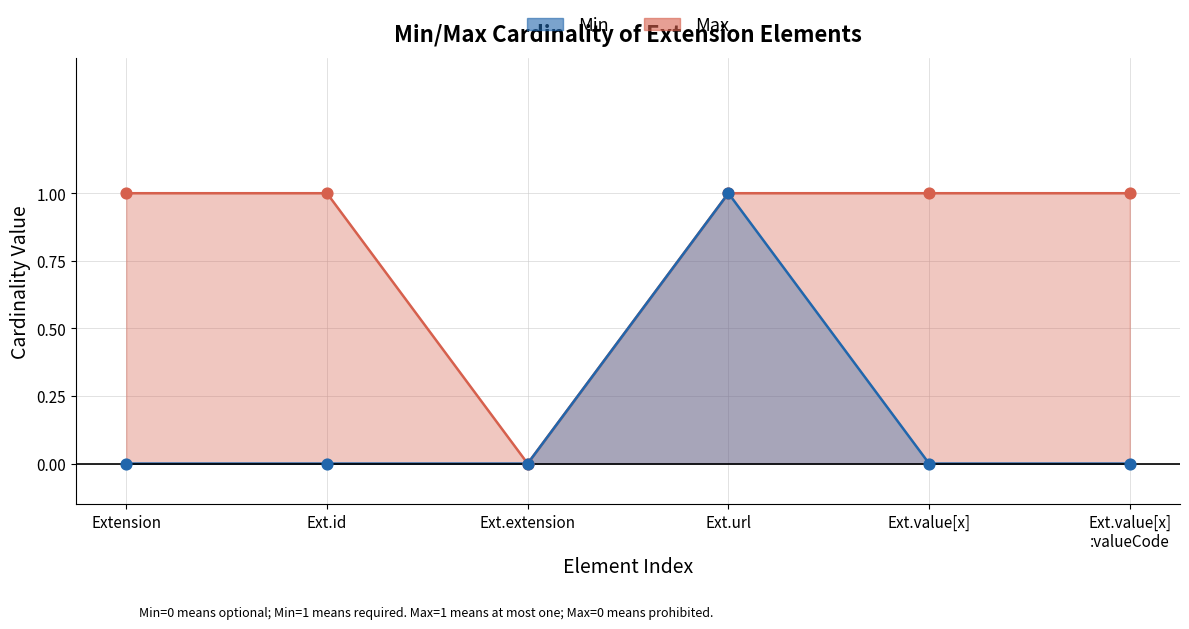

What is the total value across all series at Extension?

1